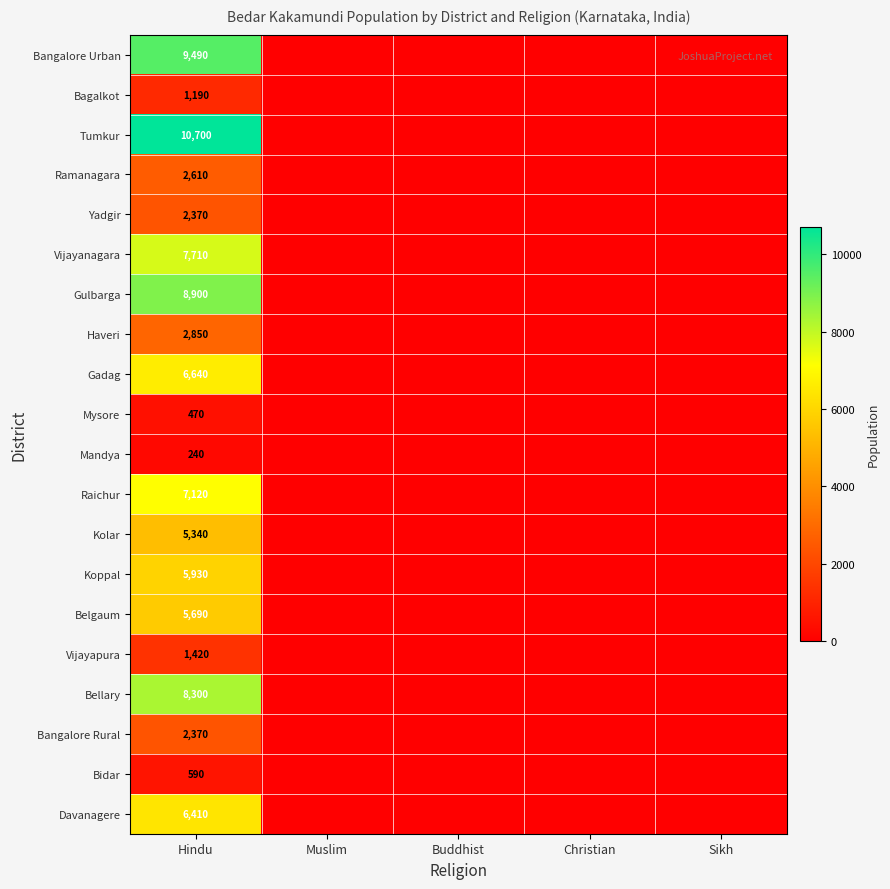

Which label corresponds to the largest value in the chart?

Hindu